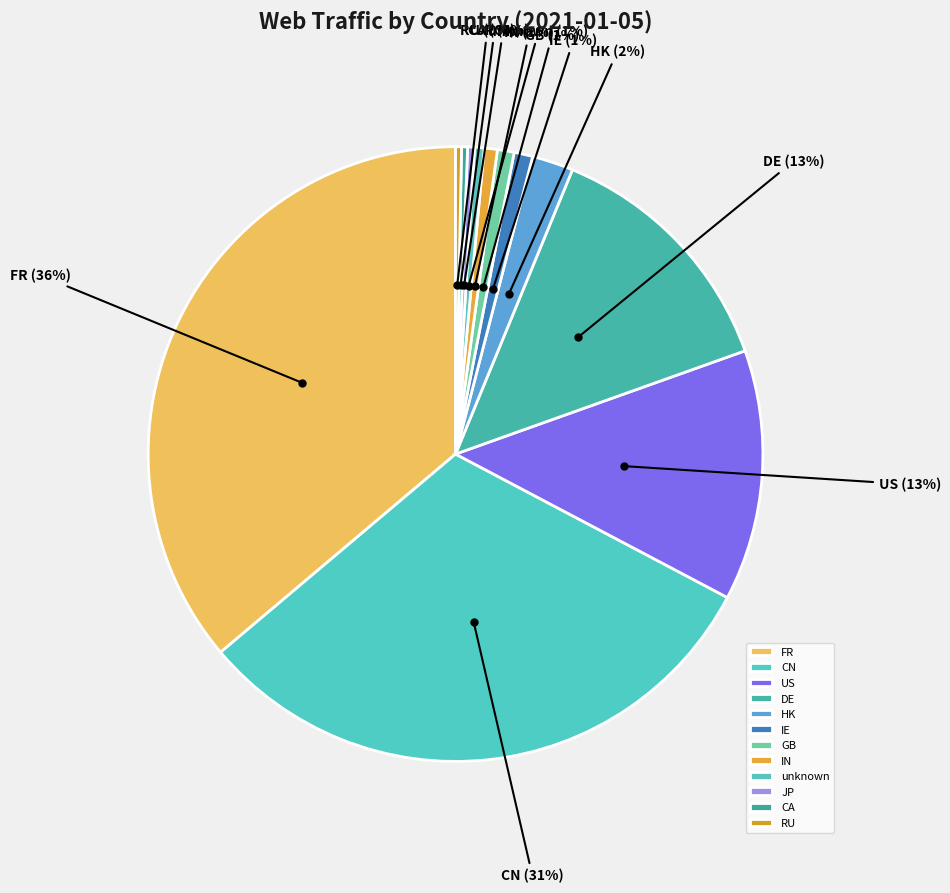

Is IE the majority of the pie?

No